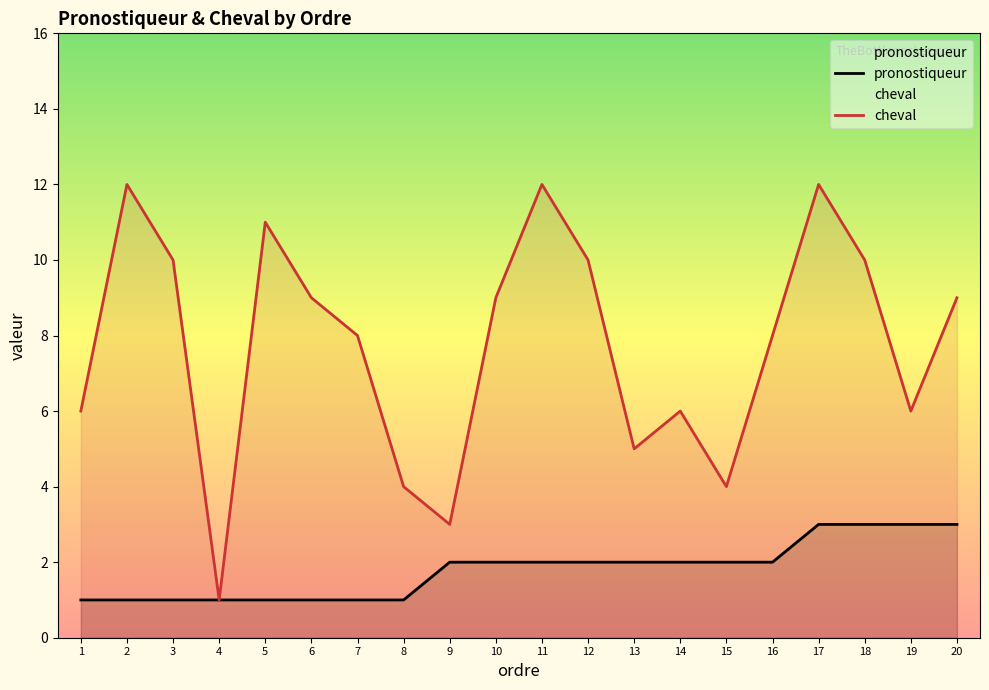

List the series in order of their peak value, highest first.

cheval, pronostiqueur